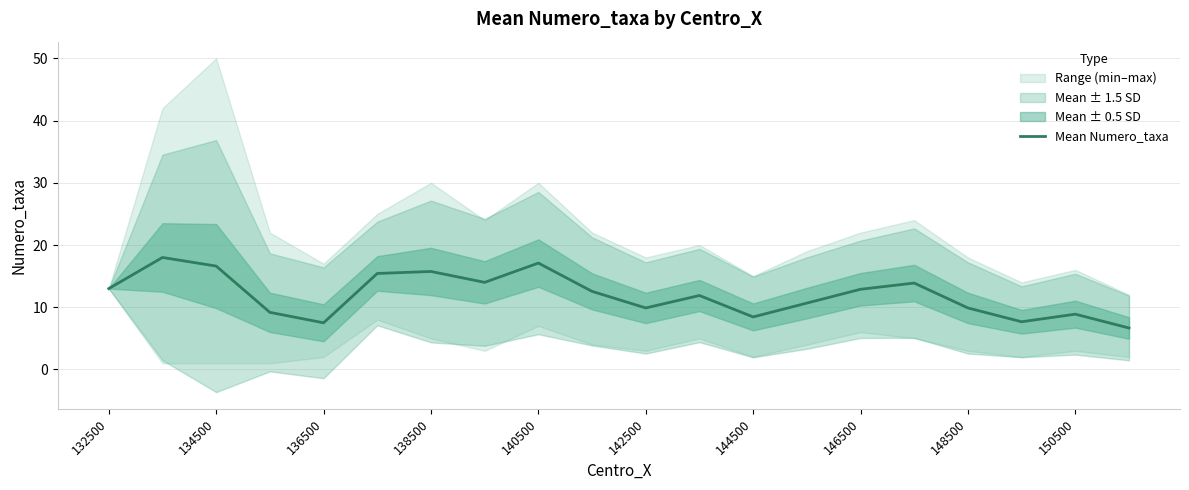

Reading left to right, list all the values displayed in this chart.

13.0	18.0	16.6	9.2	7.5	15.4	15.8	14.0	17.1	12.6	9.9	11.9	8.4	10.7	12.9	13.9	9.9	7.7	8.9	6.7